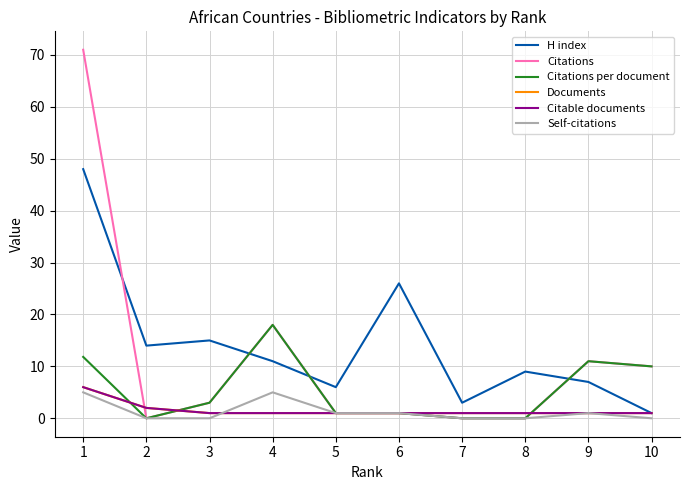

True or false: Self-citations and Citations per document cross at least once.

False